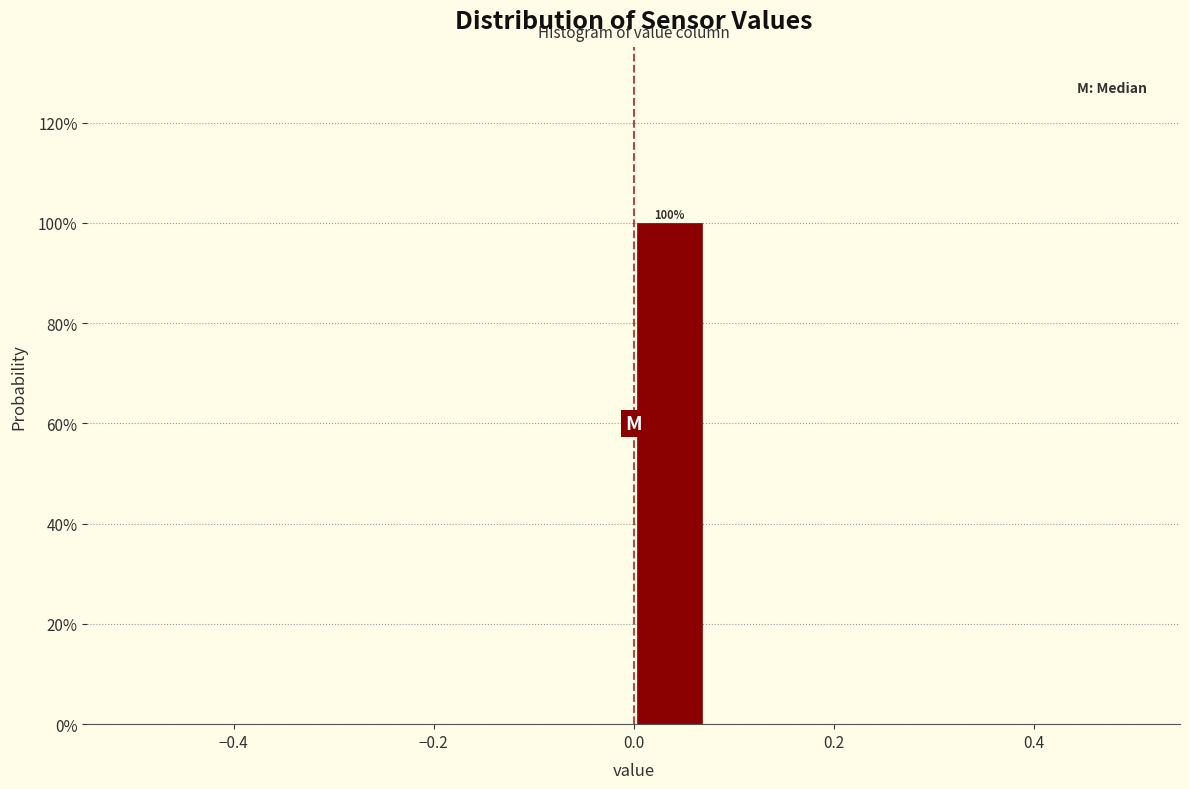

Around what value on the x-axis is the tallest bar? Give the approximate position of its centre, as read against the axis.

0.04